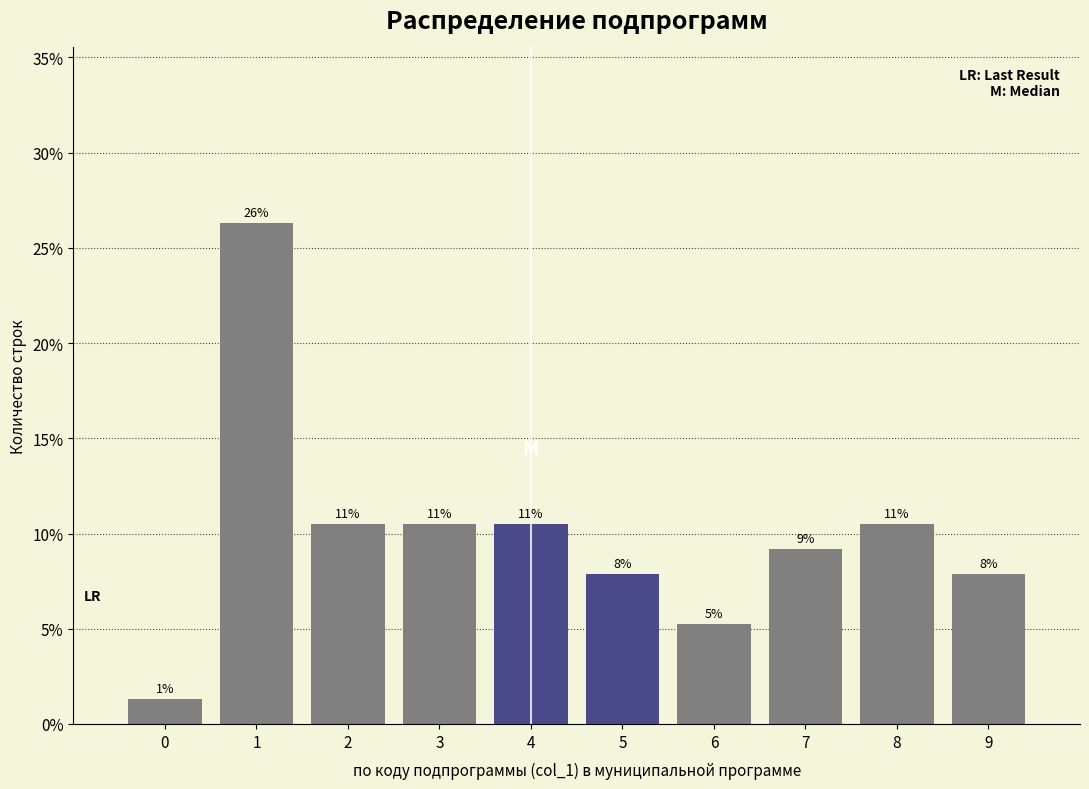

Does the chart contain any negative values?

No